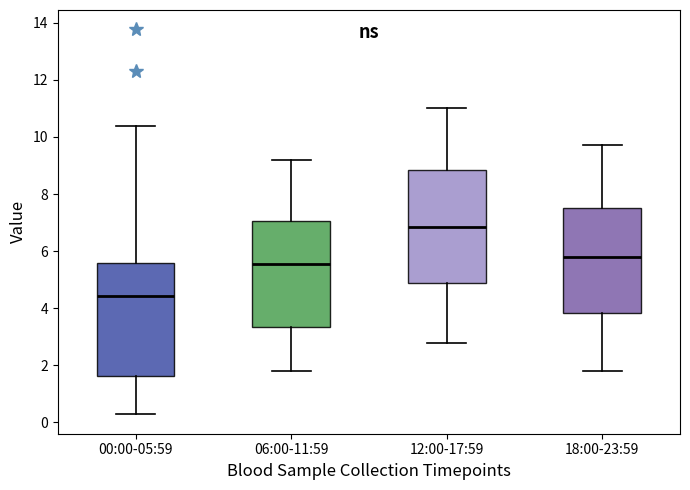

Which box has the lowest median line?

00:00-05:59